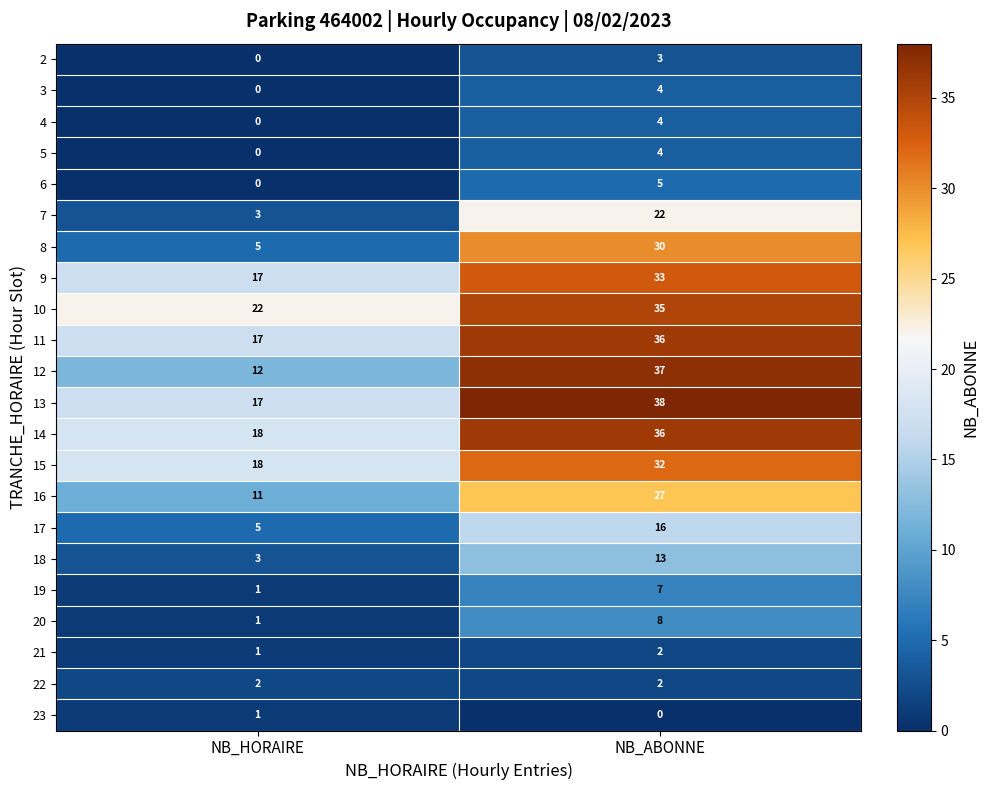

True or false: 15 has a value of 32 at NB_ABONNE.

True